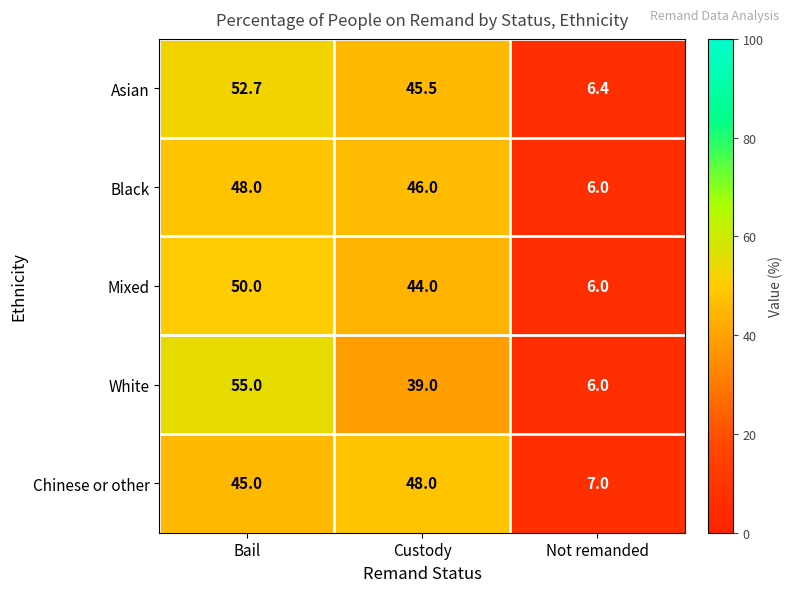

Which series has the largest total across all categories?

Asian